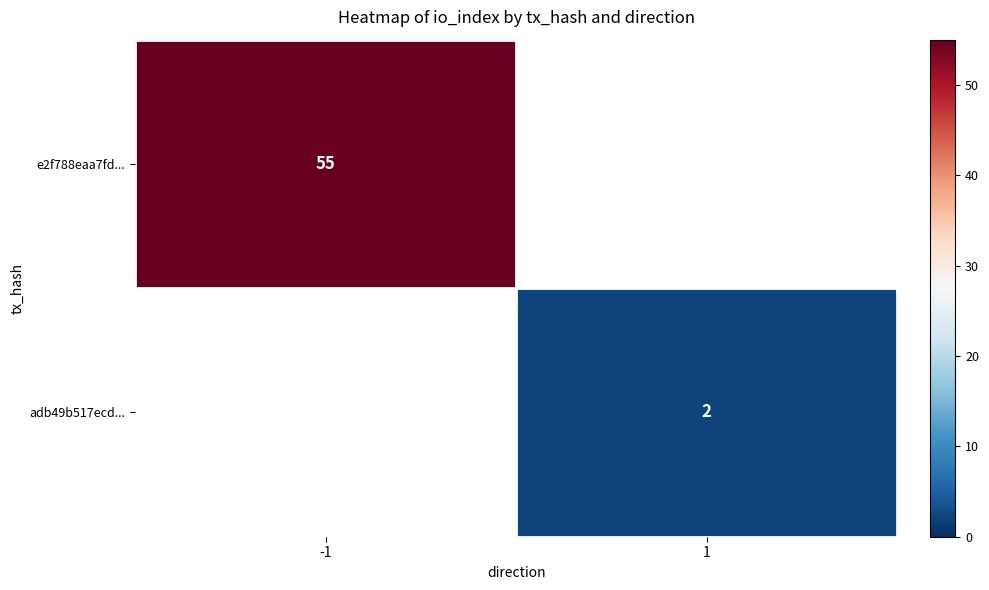

Is it true that e2f788eaa7fd... equals 55 at -1?

True